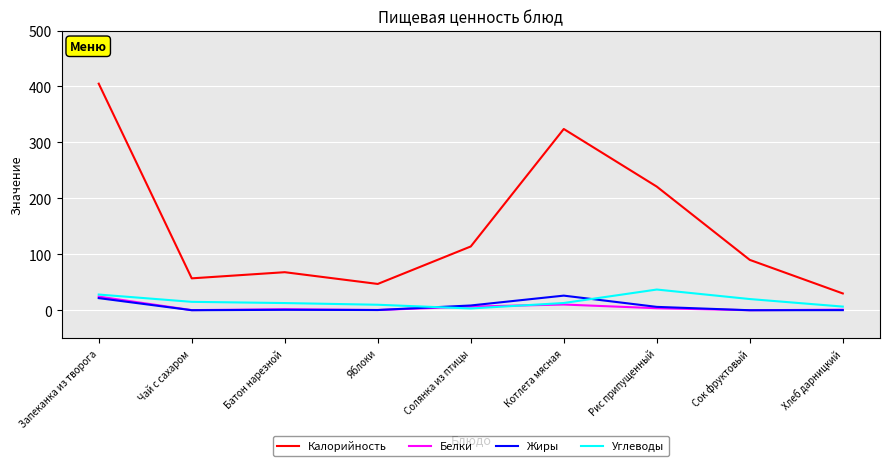

What position from the right is Запеканка из творога?

9